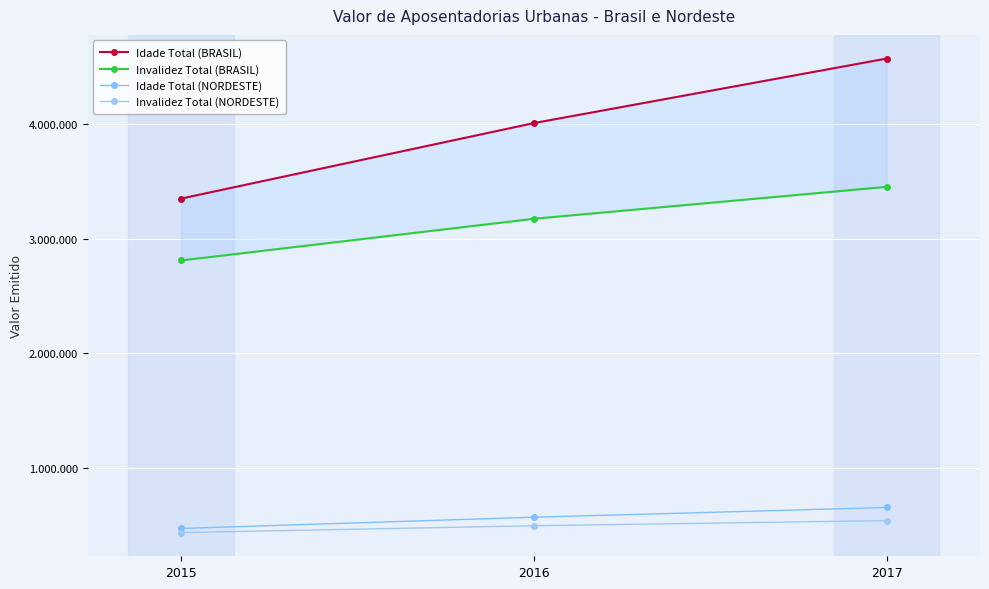

Is the value of Idade Total (NORDESTE) at 2015 greater than the value of Invalidez Total (NORDESTE) at 2015?

Yes